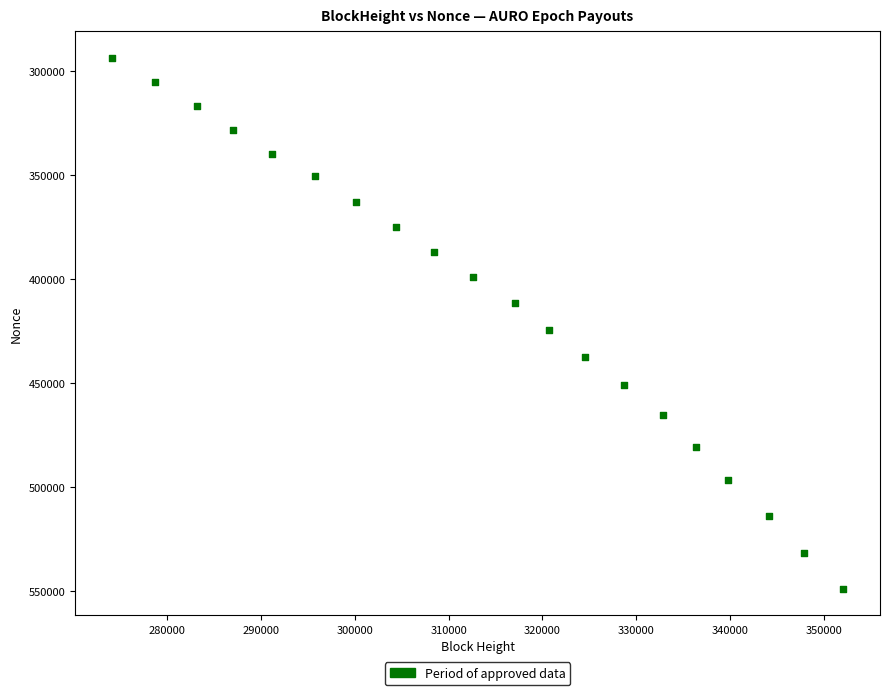

What Y value in the scatter plot is closest to 421399?

424640